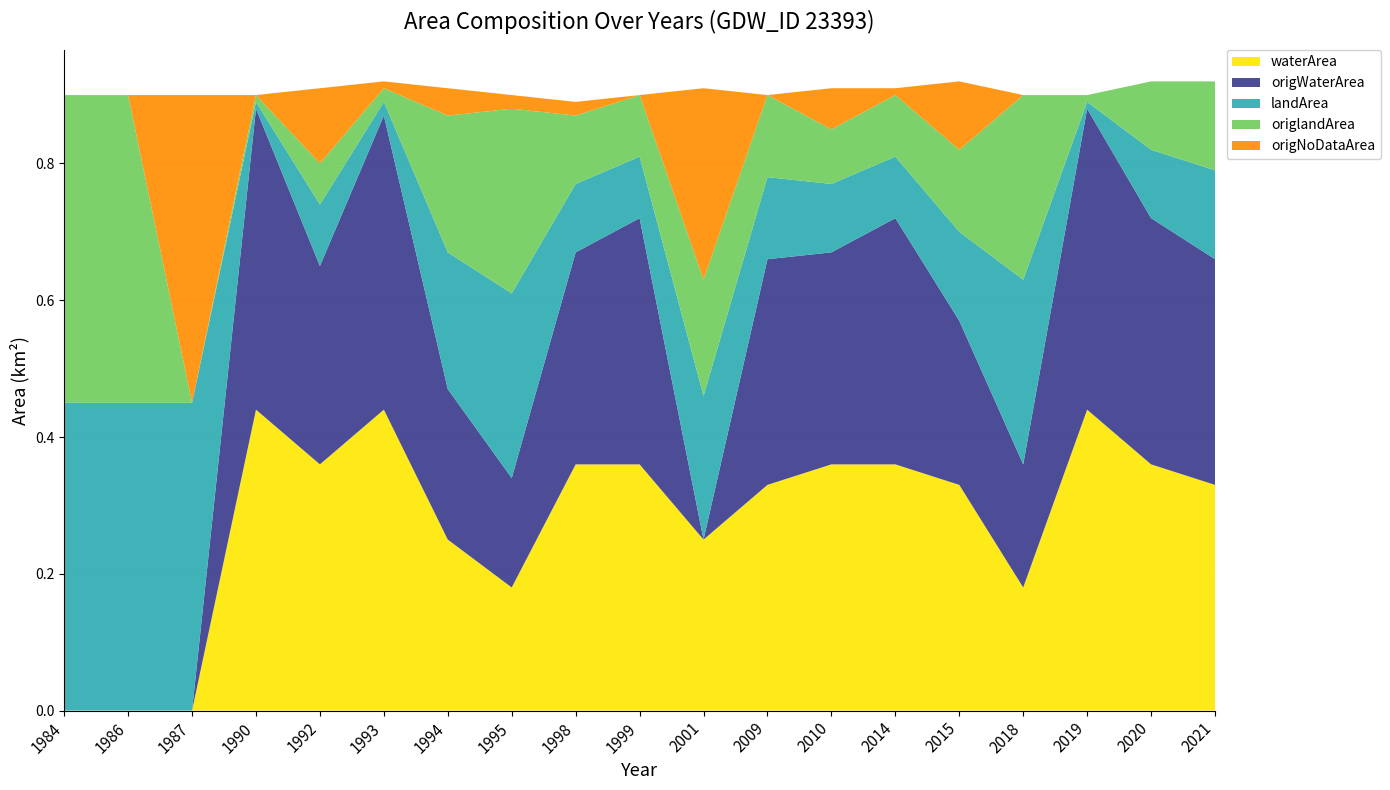

Reading left to right, extract all data points from this chart.

waterArea: 0.0	0.0	0.0	0.4	0.4	0.4	0.2	0.2	0.4	0.4	0.2	0.3	0.4	0.4	0.3	0.2	0.4	0.4	0.3
origWaterArea: 0.0	0.0	0.0	0.4	0.3	0.4	0.2	0.2	0.3	0.4	0.0	0.3	0.3	0.4	0.2	0.2	0.4	0.4	0.3
landArea: 0.5	0.5	0.5	0.0	0.1	0.0	0.2	0.3	0.1	0.1	0.2	0.1	0.1	0.1	0.1	0.3	0.0	0.1	0.1
origlandArea: 0.5	0.5	0.0	0.0	0.1	0.0	0.2	0.3	0.1	0.1	0.2	0.1	0.1	0.1	0.1	0.3	0.0	0.1	0.1
origNoDataArea: 0.0	0.0	0.5	0.0	0.1	0.0	0.0	0.0	0.0	0.0	0.3	0.0	0.1	0.0	0.1	0.0	0.0	0.0	0.0